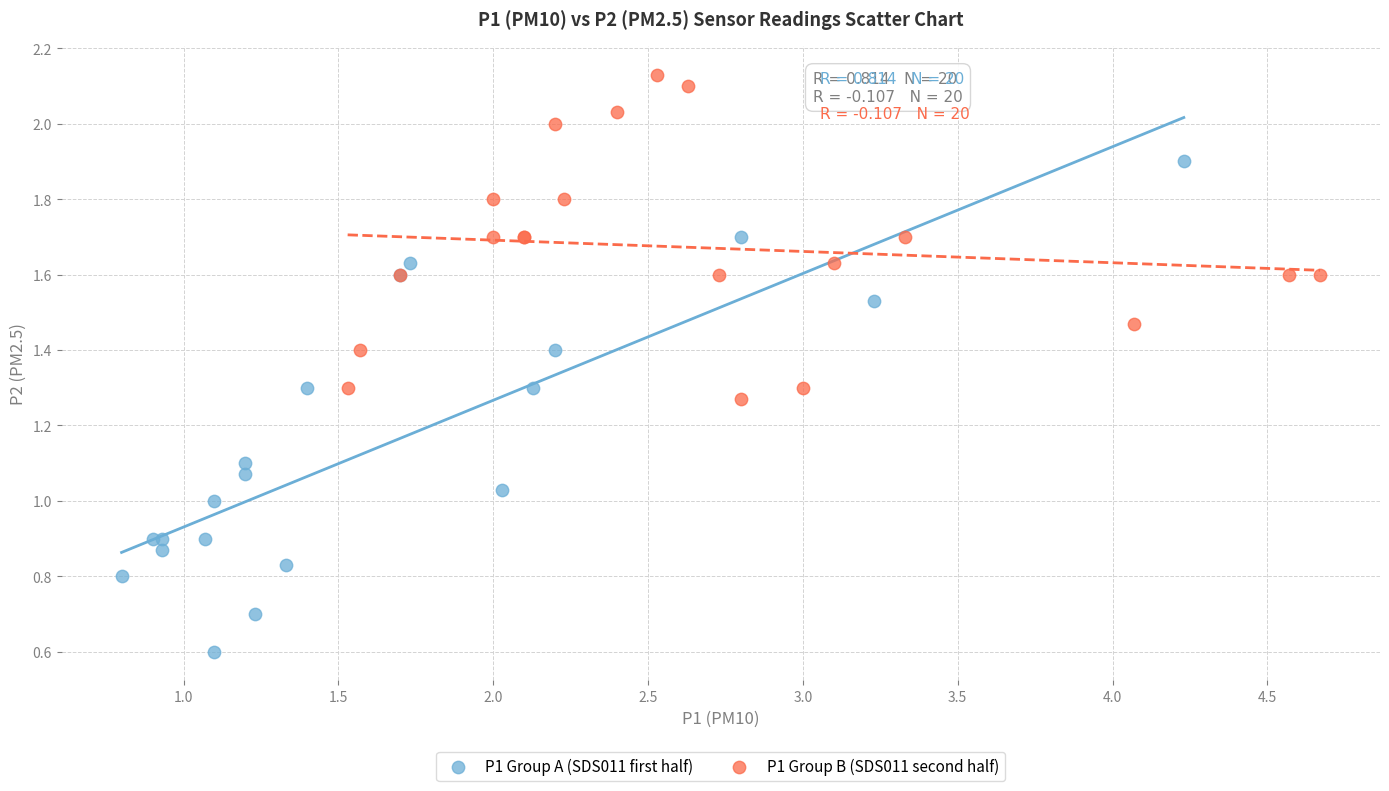

Which series reaches the maximum Y coordinate?

P1 Group B (SDS011 second half)